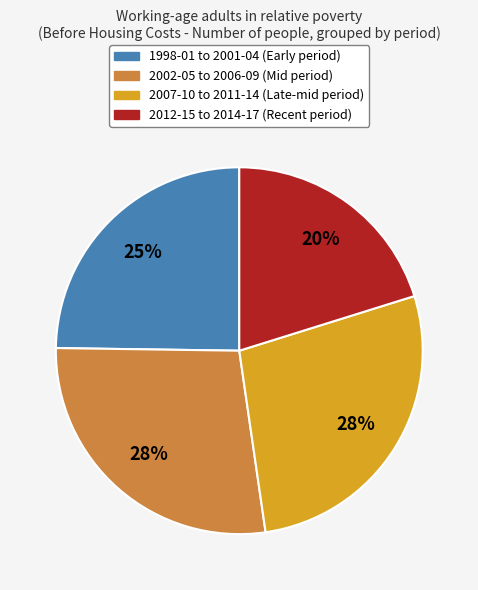

To the nearest percent, what is the combined percentage of 2007-10 to 2011-14 (Late-mid period) and 2002-05 to 2006-09 (Mid period)?

55%